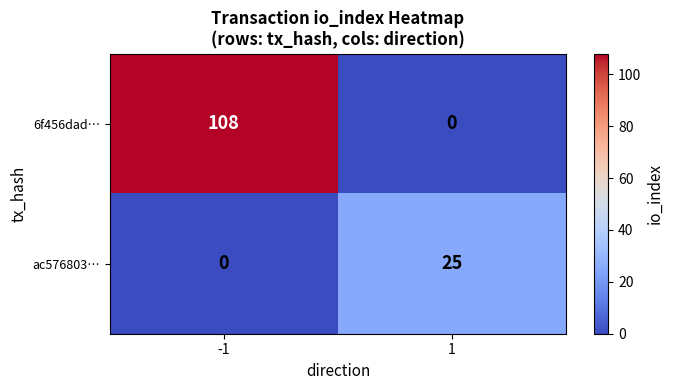

What is the greatest value displayed?

108